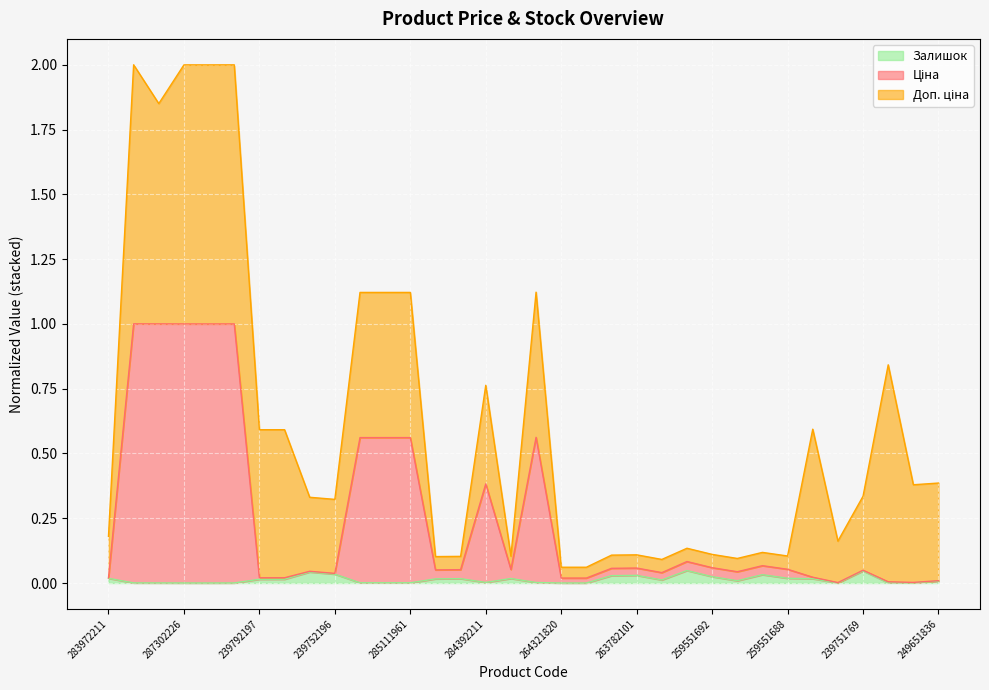

At which category does Залишок reach its first local valley?

287302225